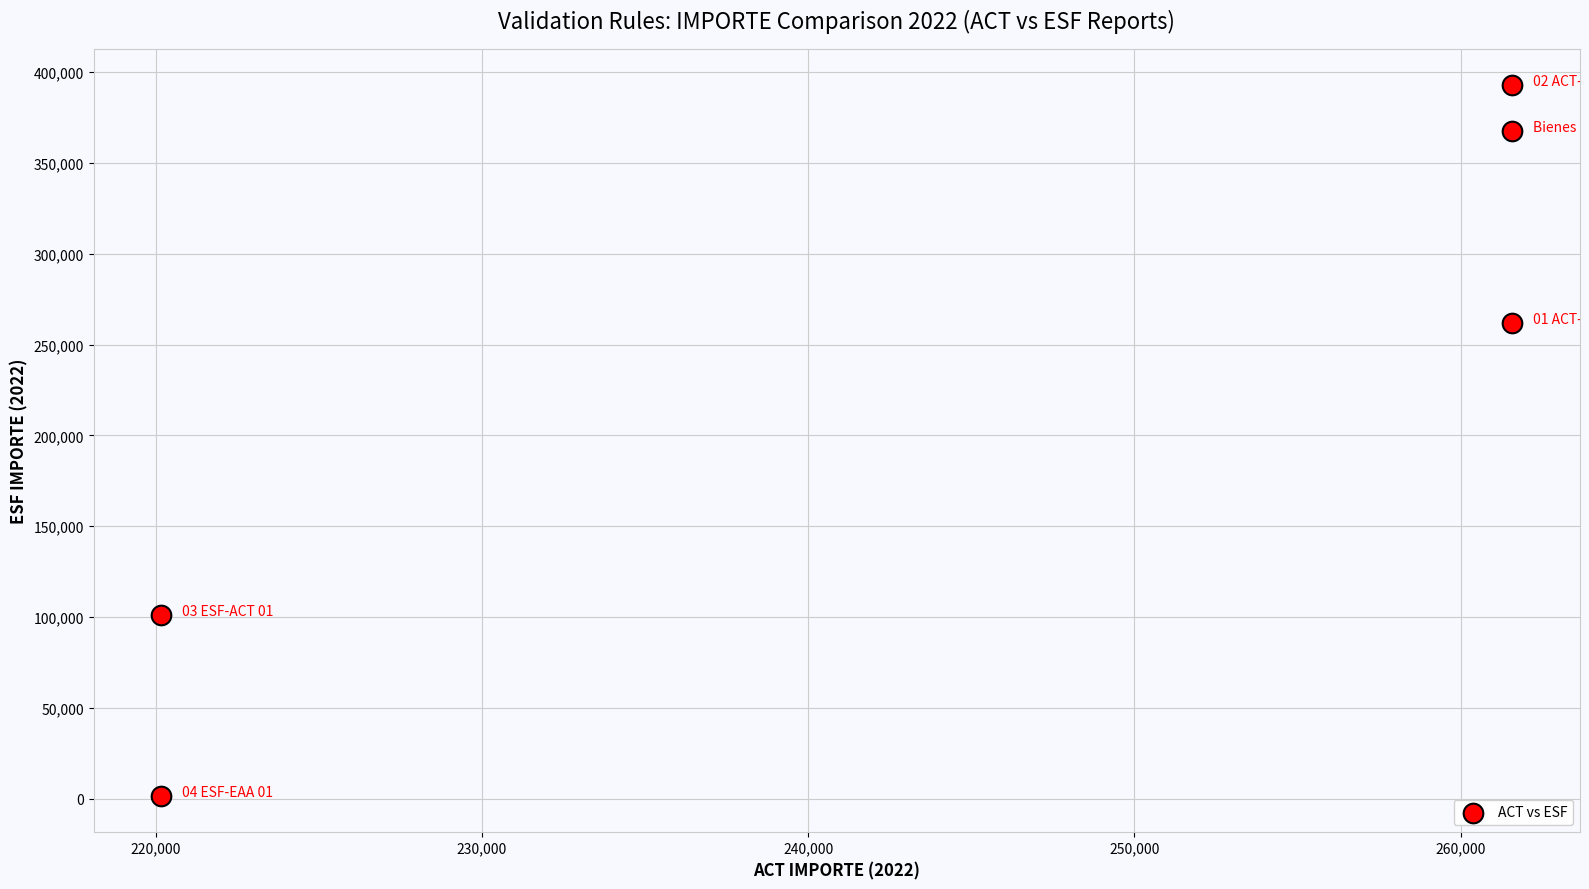

What is the average Y value?

224901.2